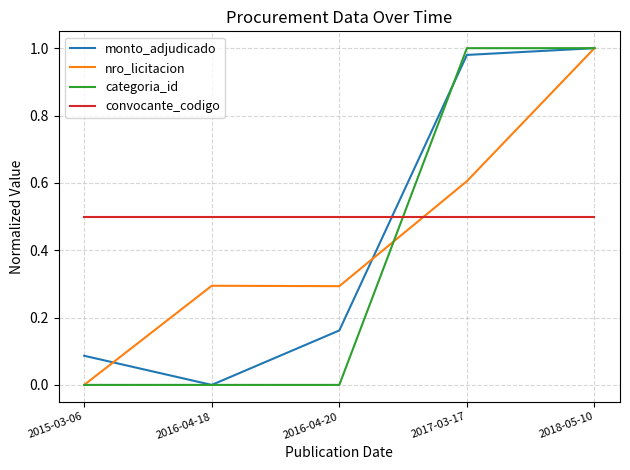

What is the difference between the highest and lowest values at 2015-03-06?

0.5